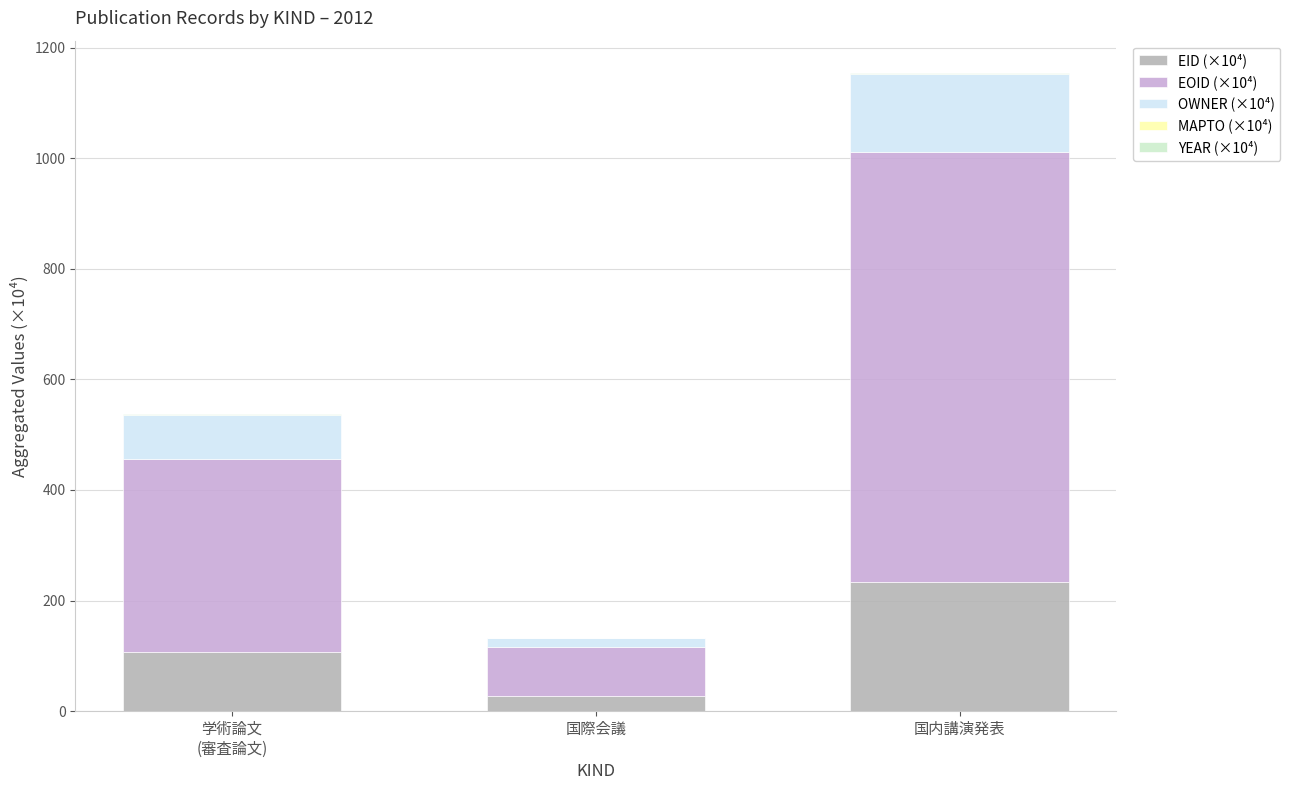

At which category is the sum across all series the highest?

国内講演発表